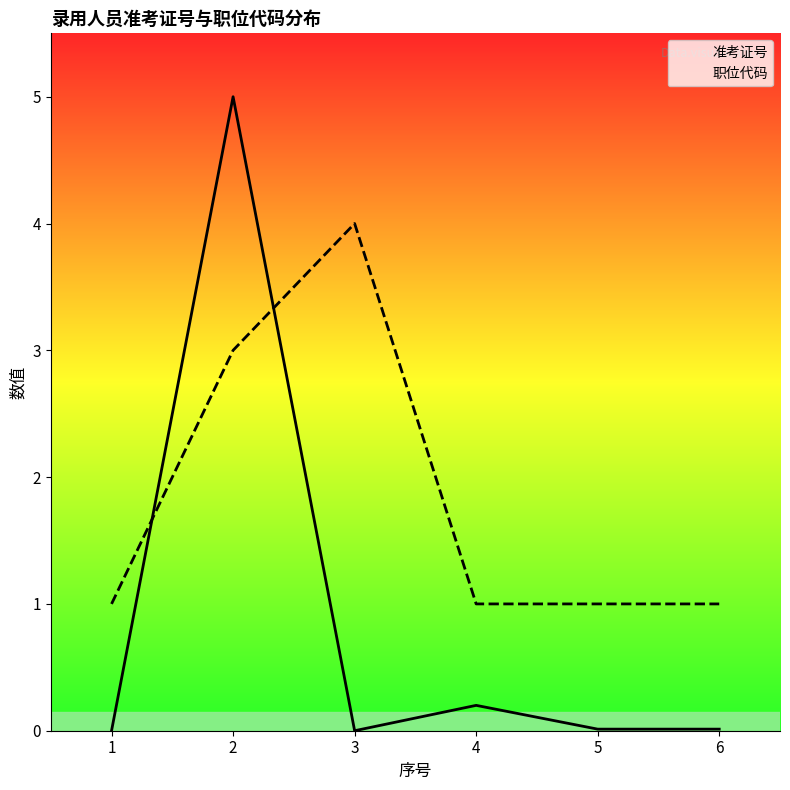

What is the difference between the second highest and second lowest values in the 职位代码 series?

2.0